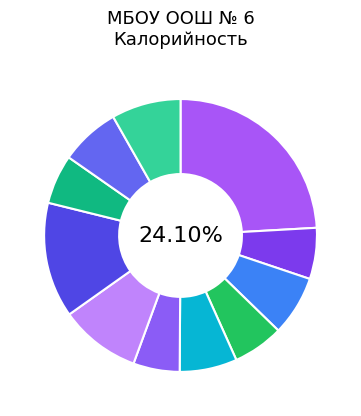

Is it true that Борщ со свежей капустой is 5% of the pie?

True